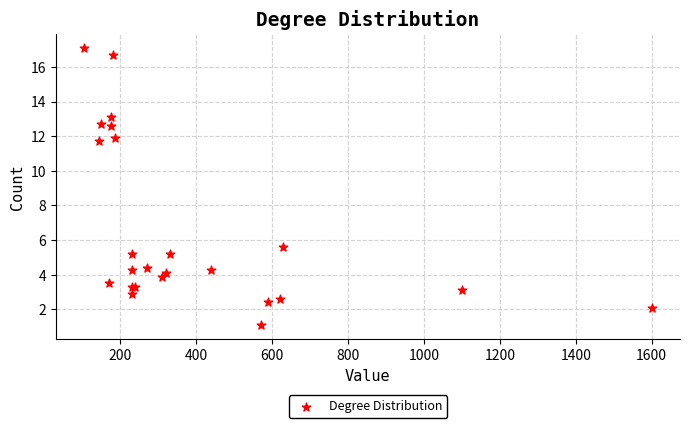

What Y value in the scatter plot is closest to 9?

11.7